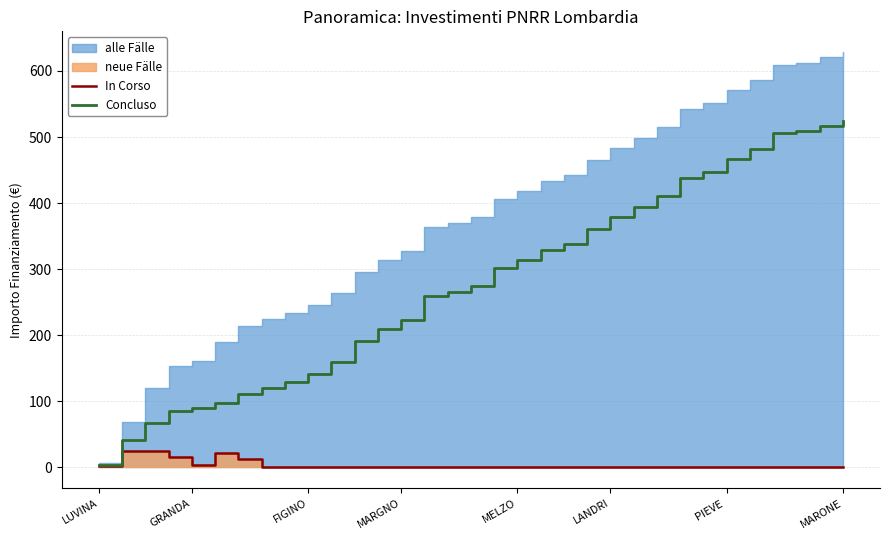

The Concluso series shows 23.8 at GRANDA. True or false?

False